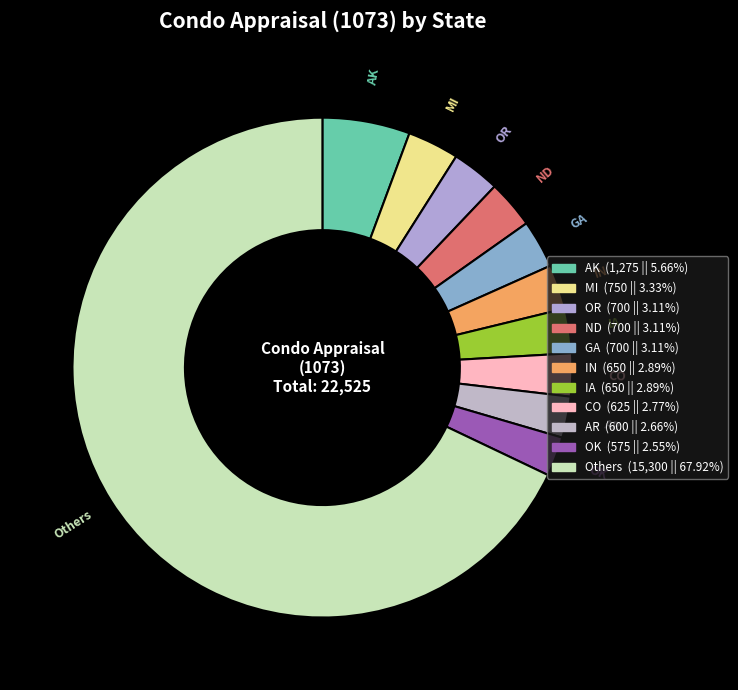

Count the number of slices in the pie.

11